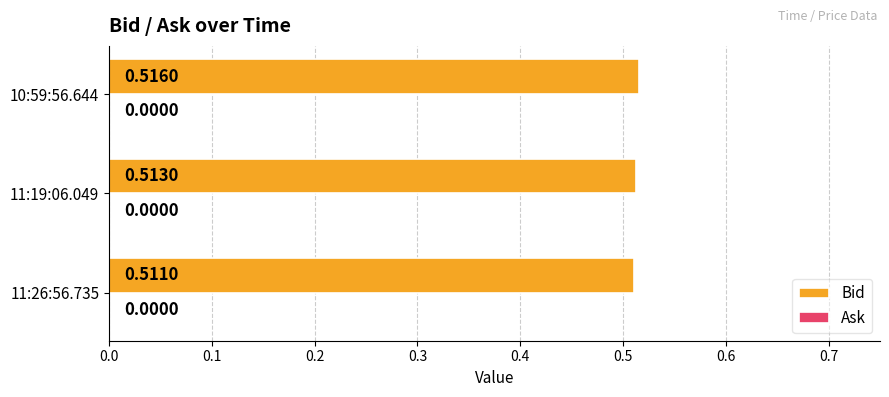

How many bars are there in total?

3